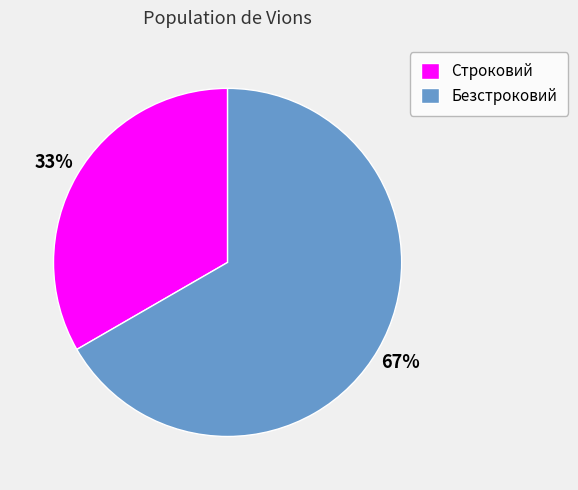

To the nearest percent, what is the combined percentage of Строковий and Безстроковий?

100%